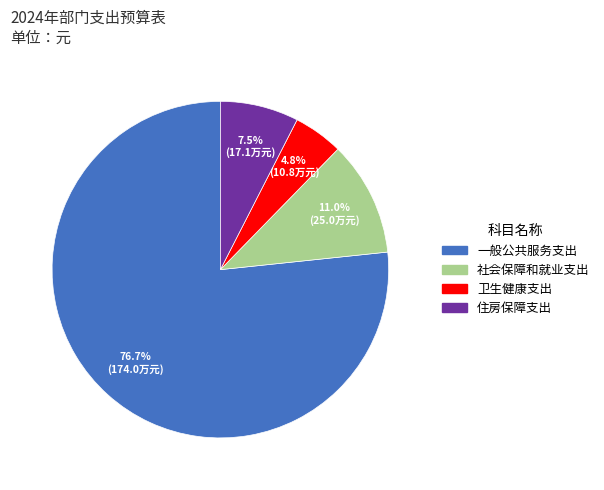

True or false: 卫生健康支出 accounts for 5% of the total.

True